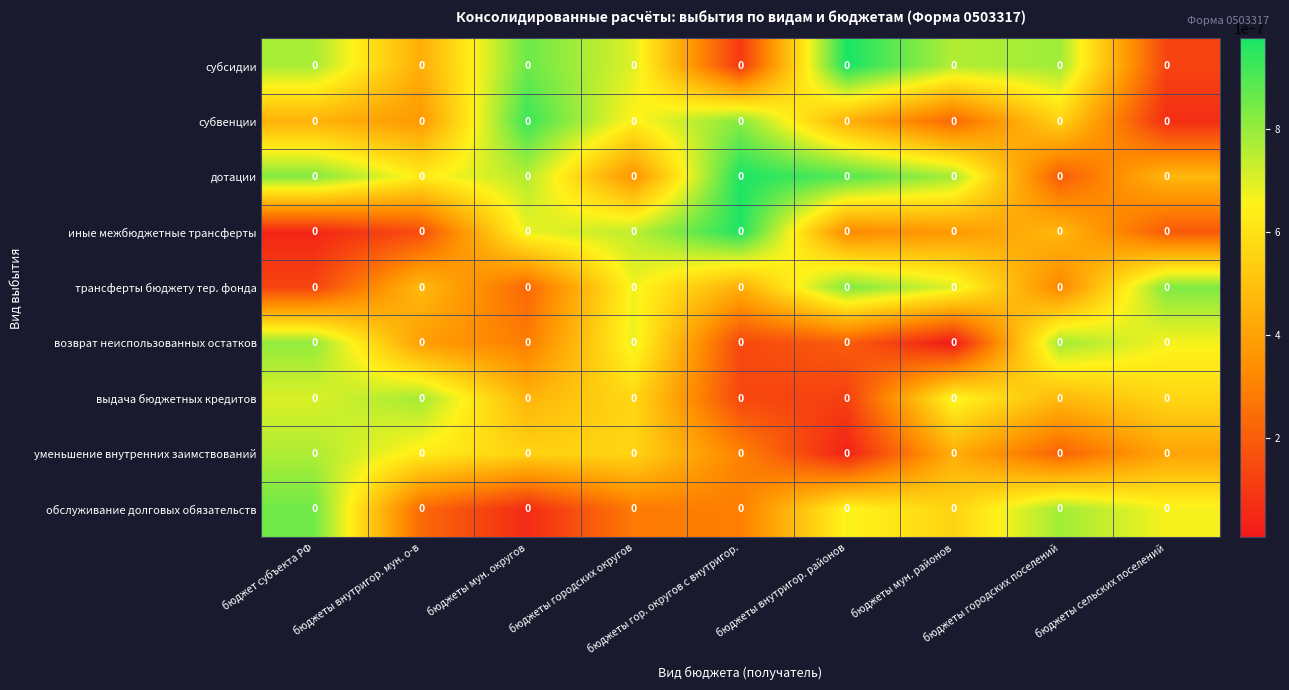

Between бюджеты мун. округов and бюджеты внутригор. мун. о-в, which is larger?

бюджеты мун. округов